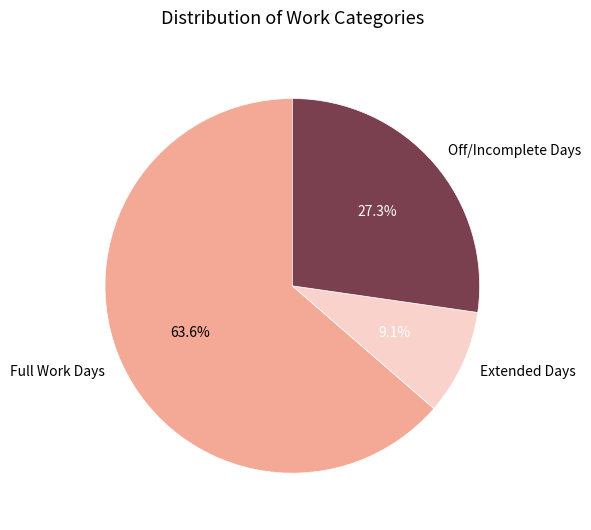

Count the number of slices in the pie.

3